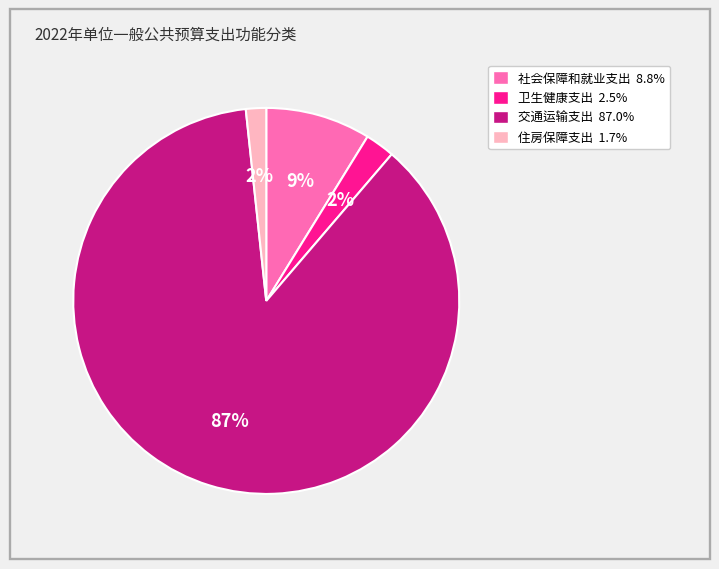

What is the largest slice in the pie chart?

交通运输支出